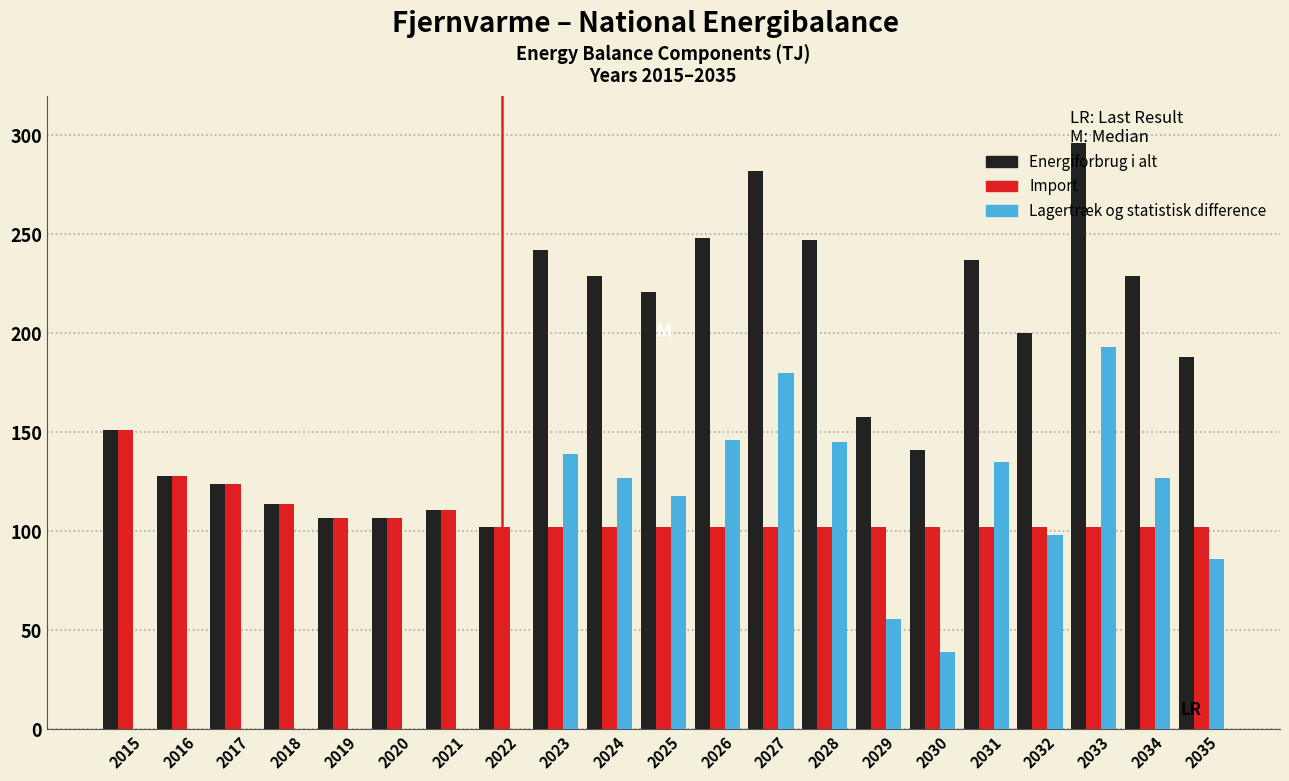

What is the maximum value for Import?

151